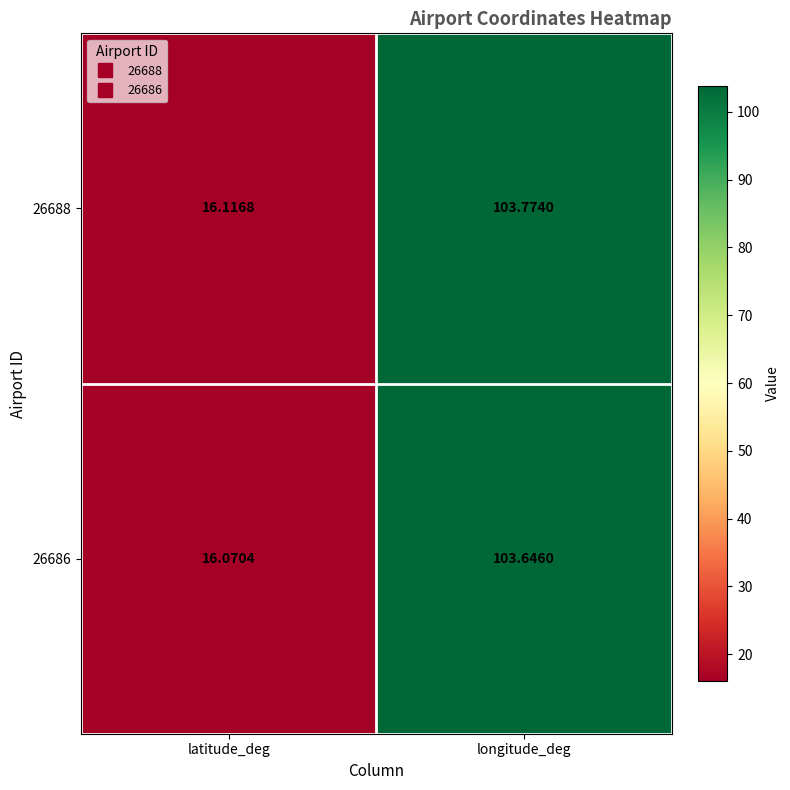

Where is 26686 nearest to the value 59?

latitude_deg